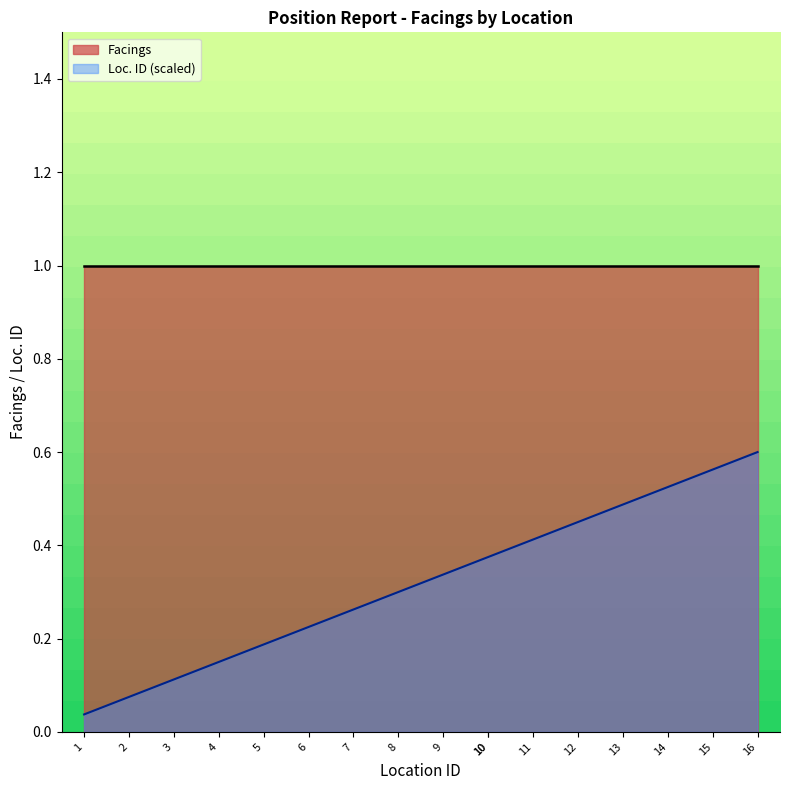

Read the value at 11.

0.4